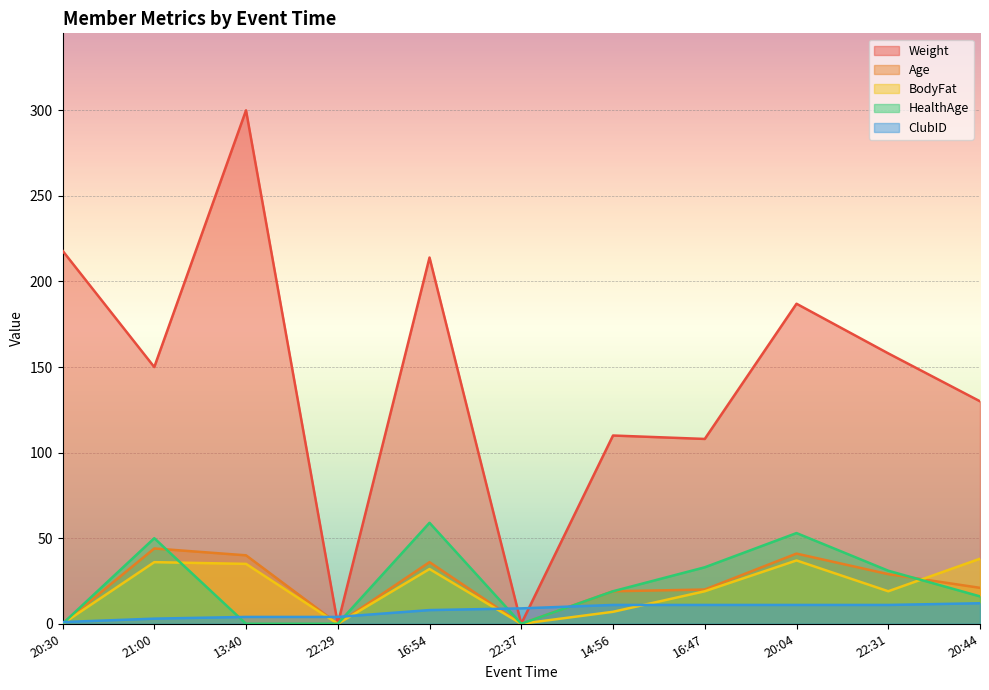

What is the total value across all series at 22:29?

4